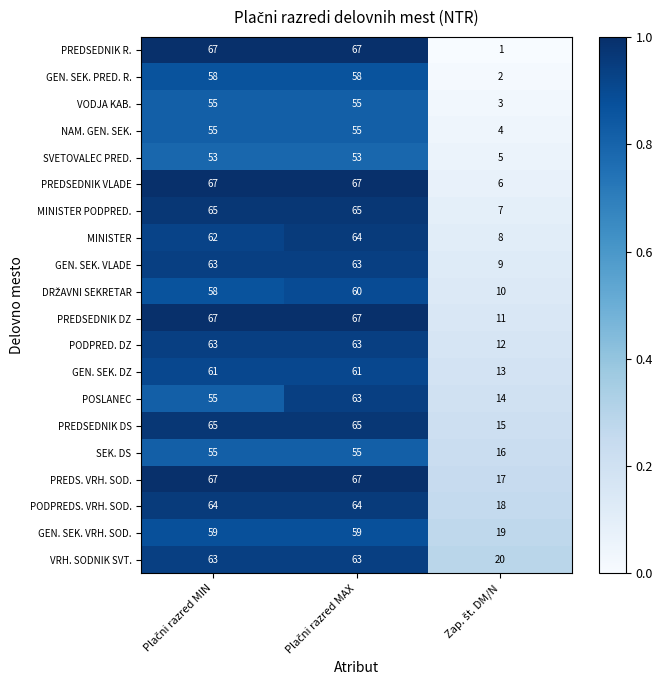

Which series has the largest total across all categories?

PREDS. VRH. SOD.